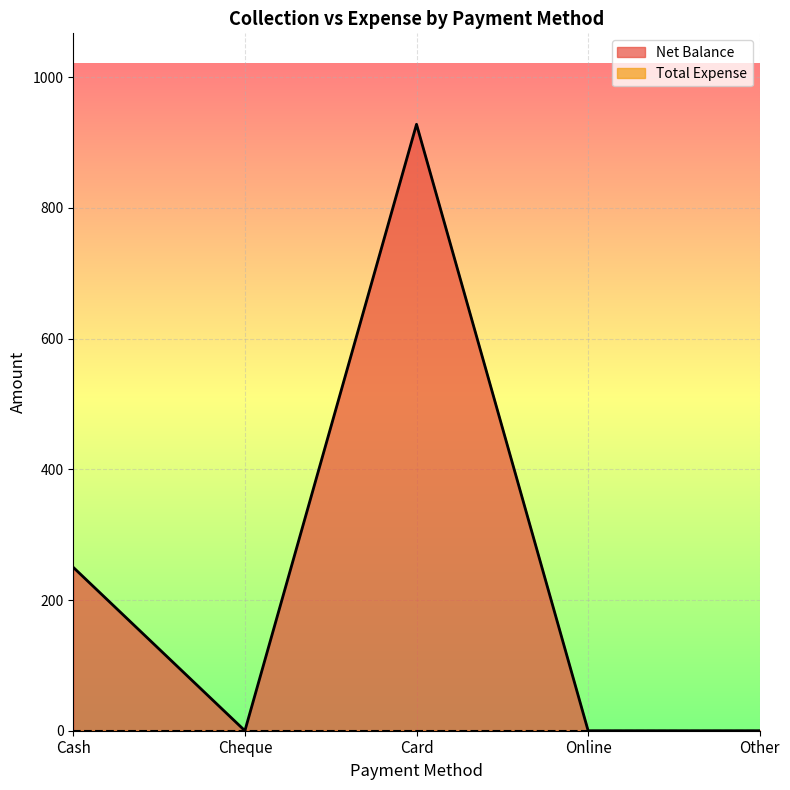

Rank the categories by value from lowest to highest.

Cheque, Online, Other, Cash, Card